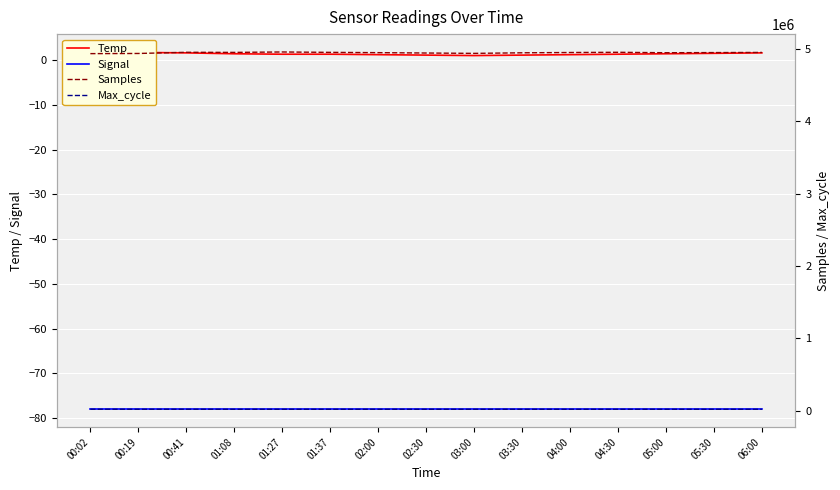

What position from the left is 04:00?

11